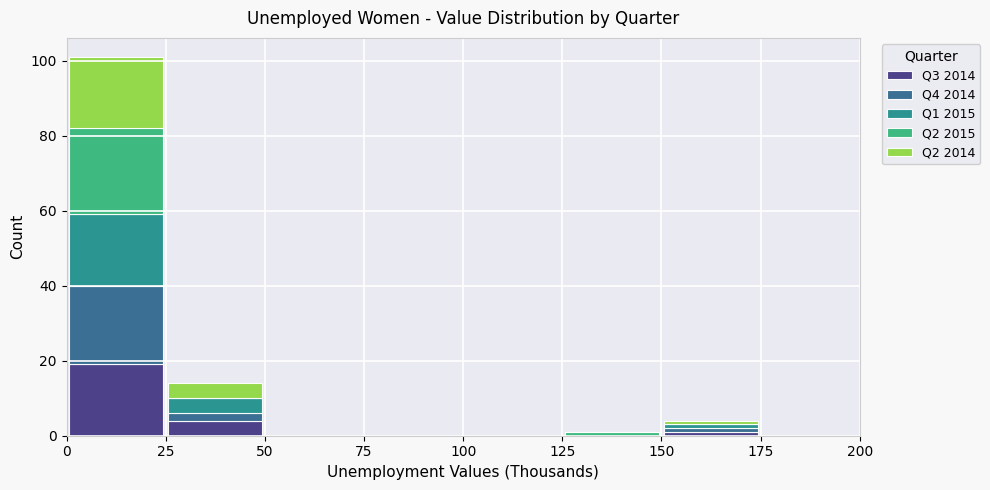

Reading left to right, transcribe this chart: for each stacked bar, give the range it covers on the x-axis and its total height. The values are not printed on the chart, so give them approximately, as read against the axis.

0 to 25: 102
25 to 50: 14
50 to 75: 0
75 to 100: 0
100 to 125: 0
125 to 150: under 2
150 to 175: 4
175 to 200: 0